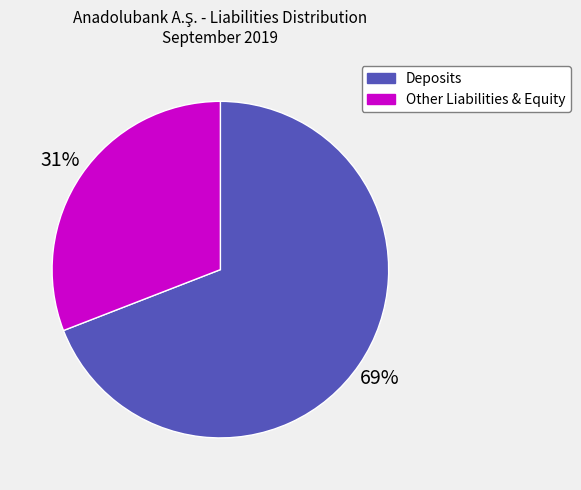

To the nearest percent, what is the average slice percentage?

50%